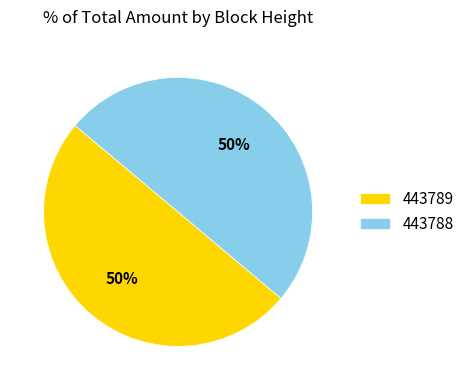

To the nearest percent, what is the combined percentage of 443789 and 443788?

100%